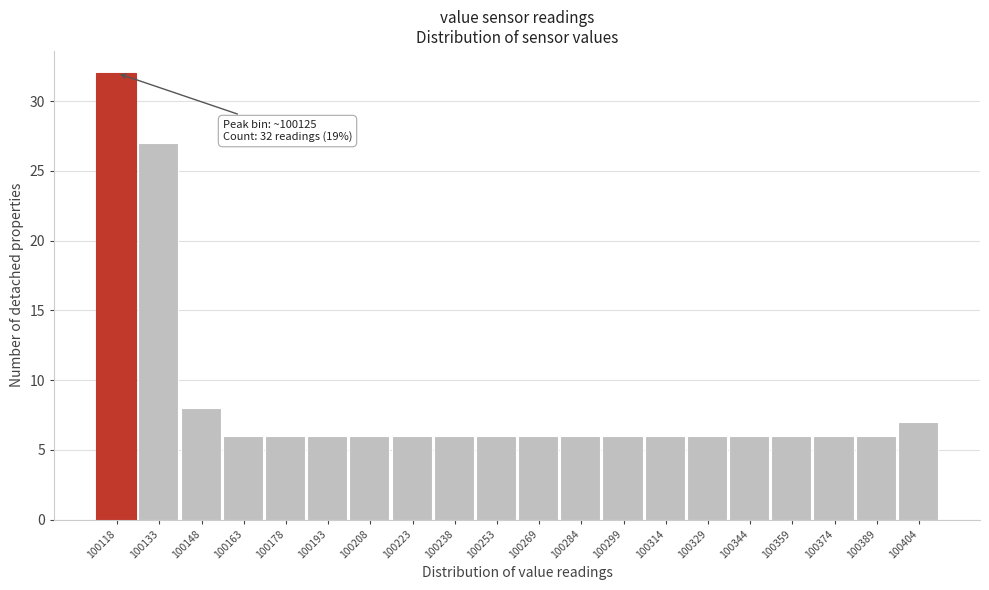

Reading right to left, list all the values displayed in this chart.

7	6	6	6	6	6	6	6	6	6	6	6	6	6	6	6	6	8	27	32